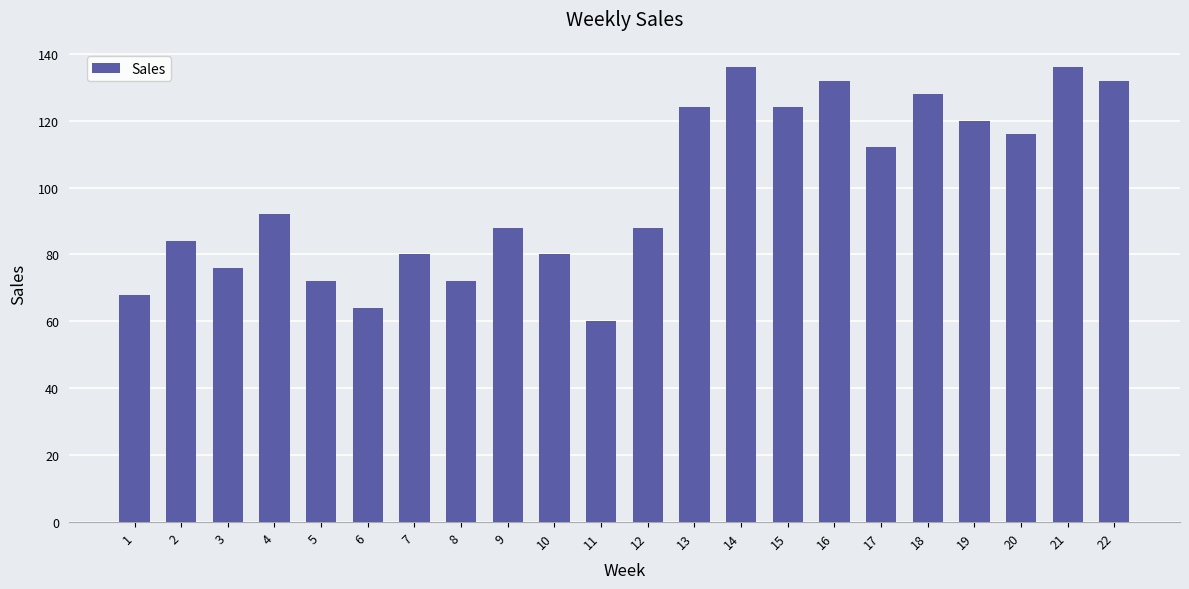

Between 21 and 10, which is larger?

21